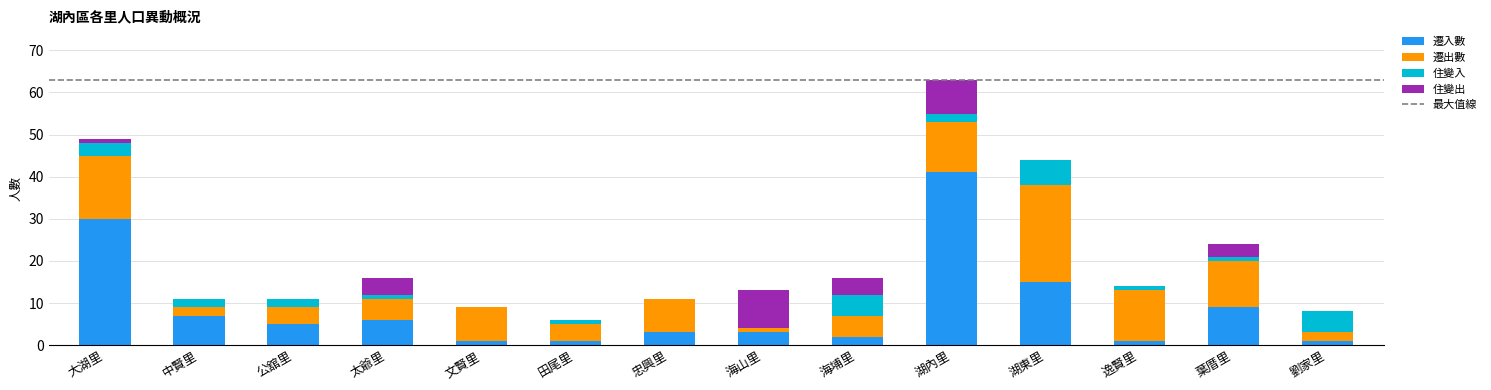

Which category has the highest value in the 遷入數 series?

湖內里